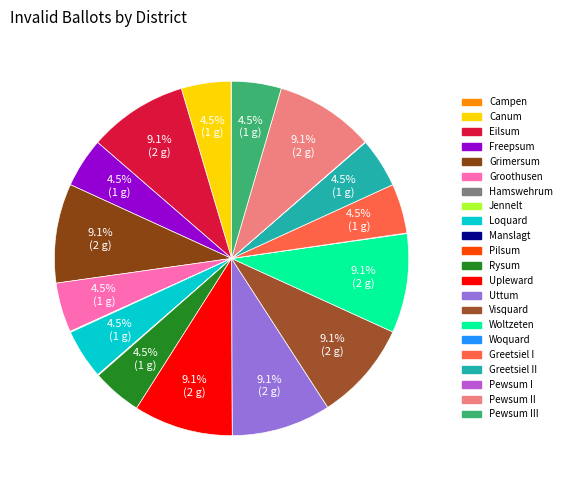

Which category has the biggest portion of the pie?

Eilsum